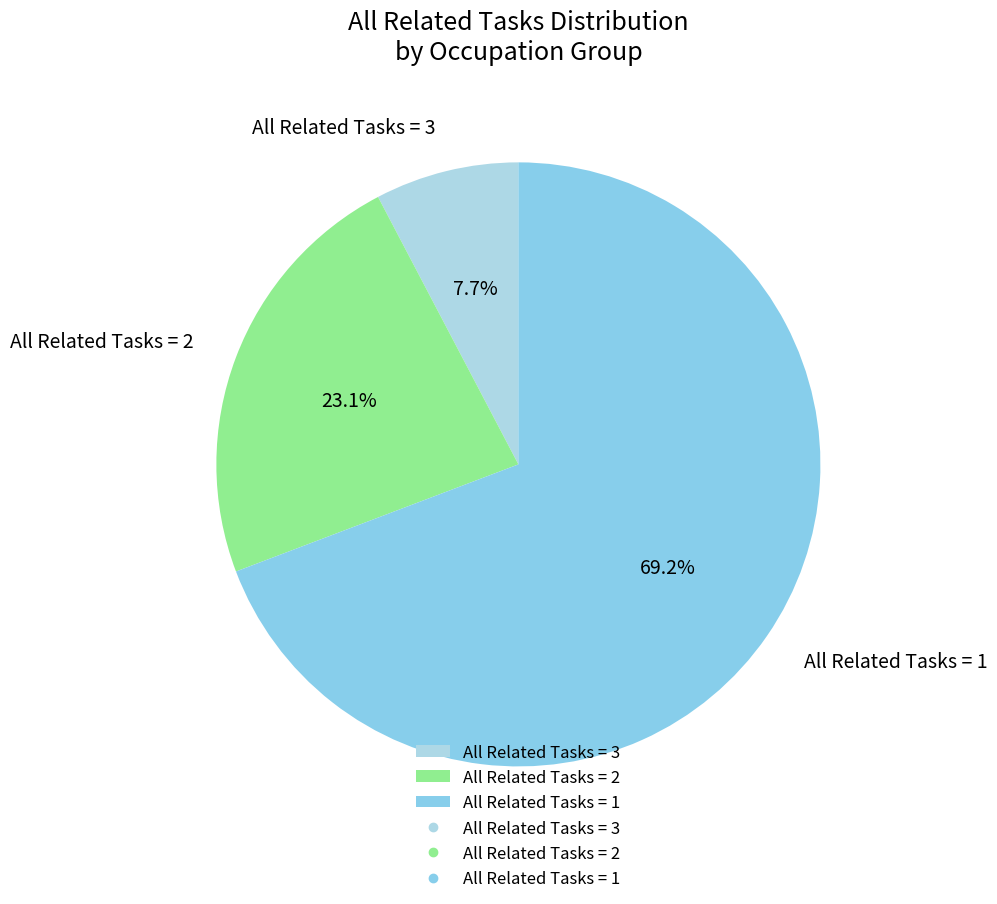

How many segments does this pie chart have?

3